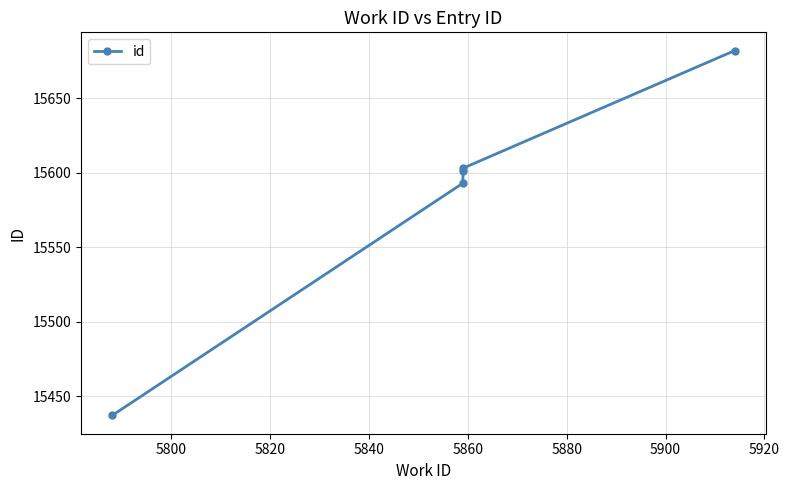

What is the minimum value shown in the chart?

15437